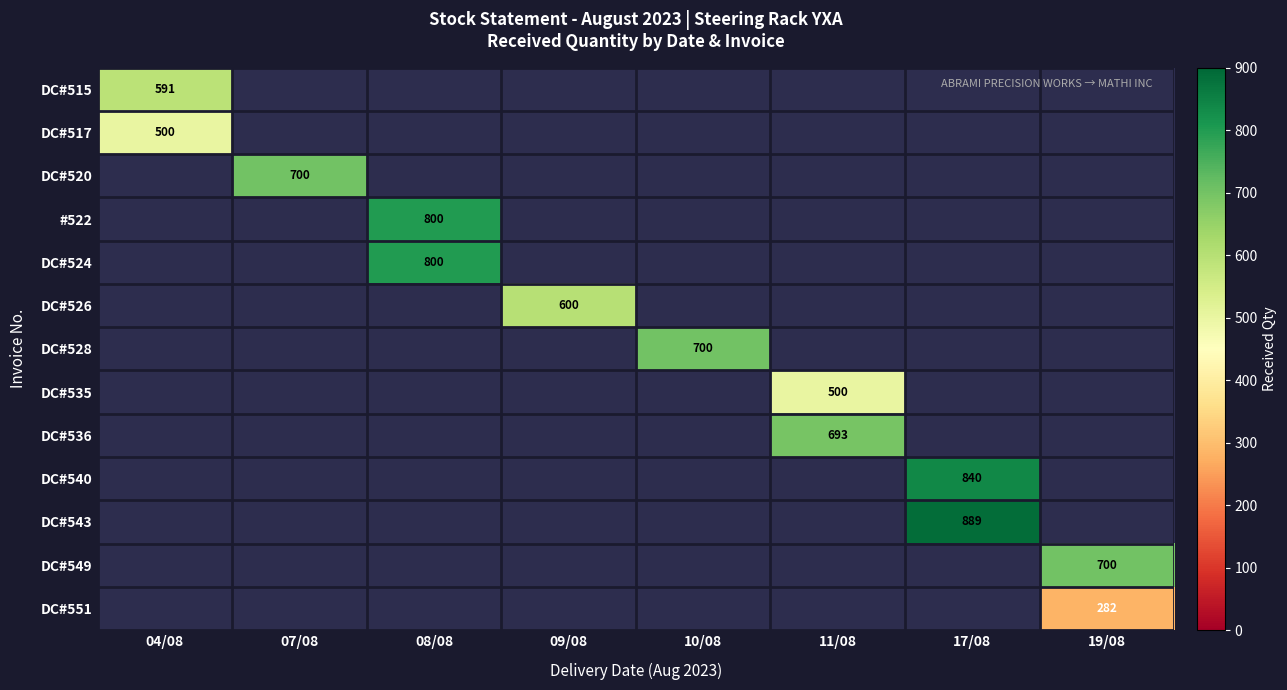

How many distinct data groups are displayed?

13